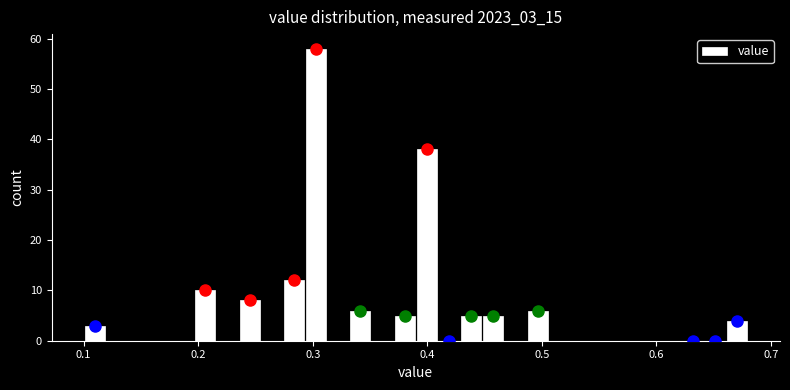

Around what value on the x-axis is the tallest bar? Give the approximate position of its centre, as read against the axis.

0.30